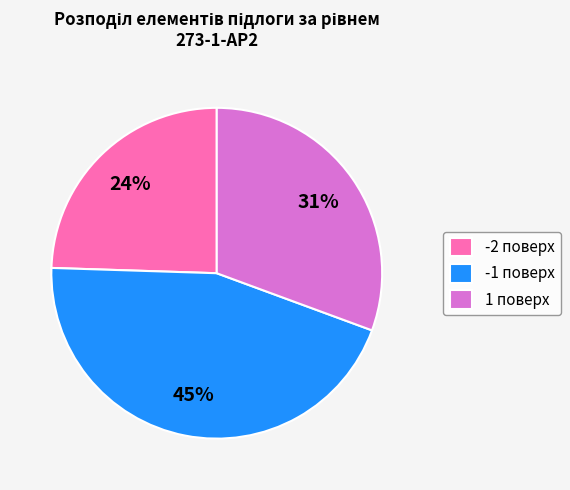

Rank the categories by value from highest to lowest.

-1 поверх, 1 поверх, -2 поверх